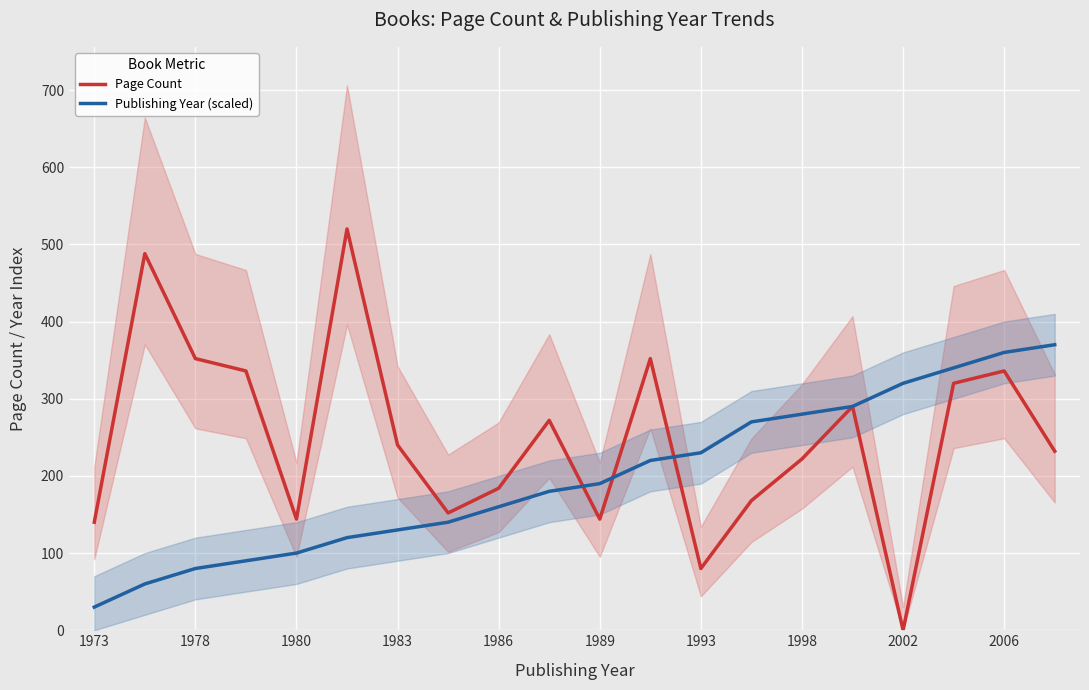

At which label does Publishing Year (scaled) reach its minimum?

1973